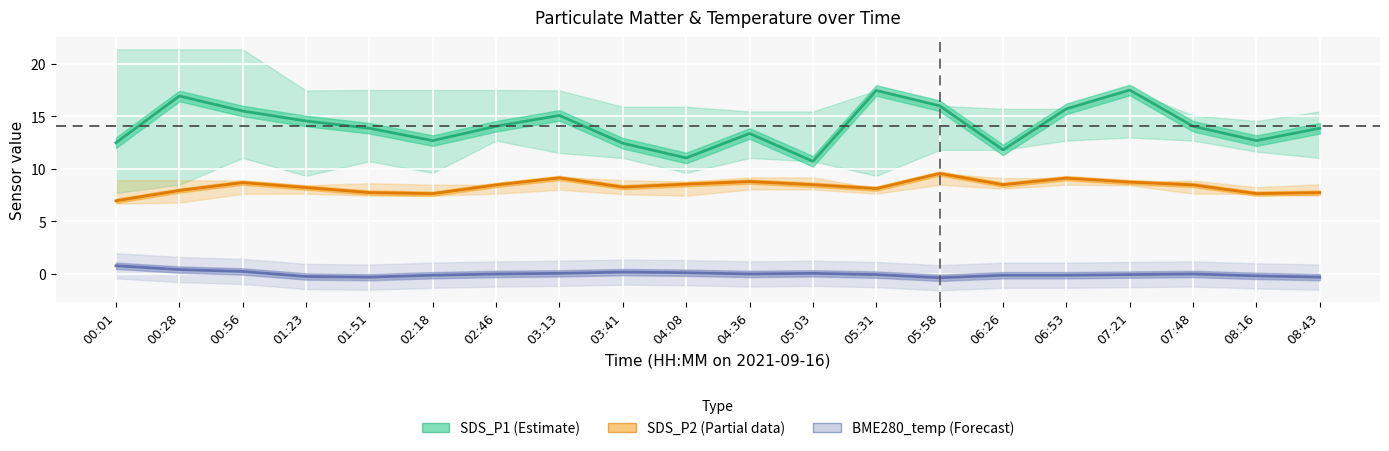

How many lines are shown in the chart?

3